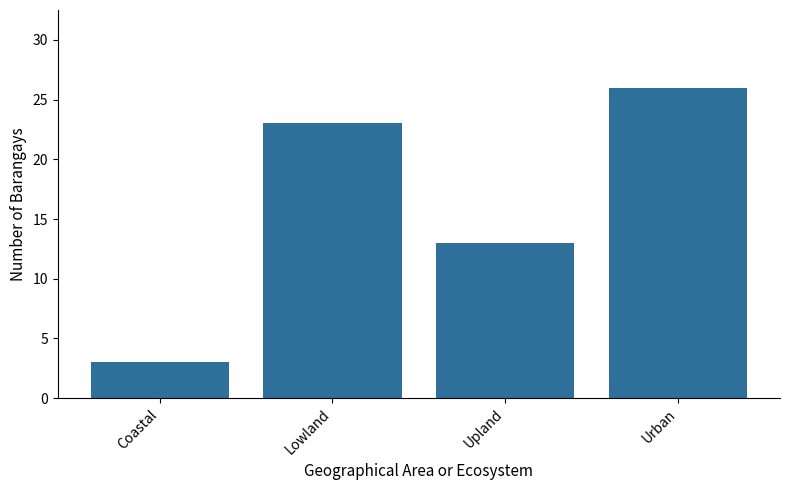

Approximately how many times larger is the value at Urban compared to Lowland?

1.1